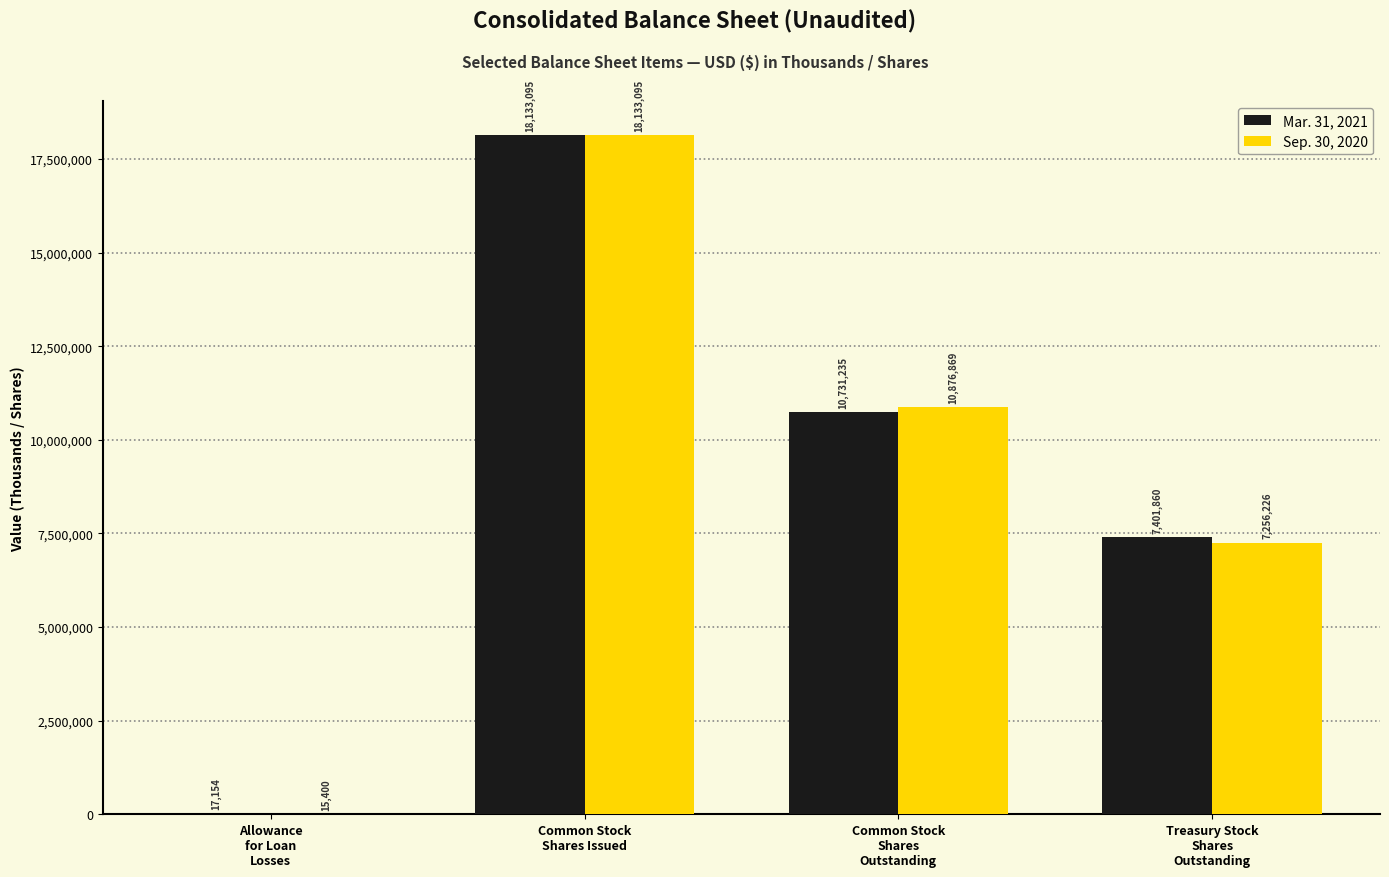

Which series has the largest total across all categories?

Mar. 31, 2021